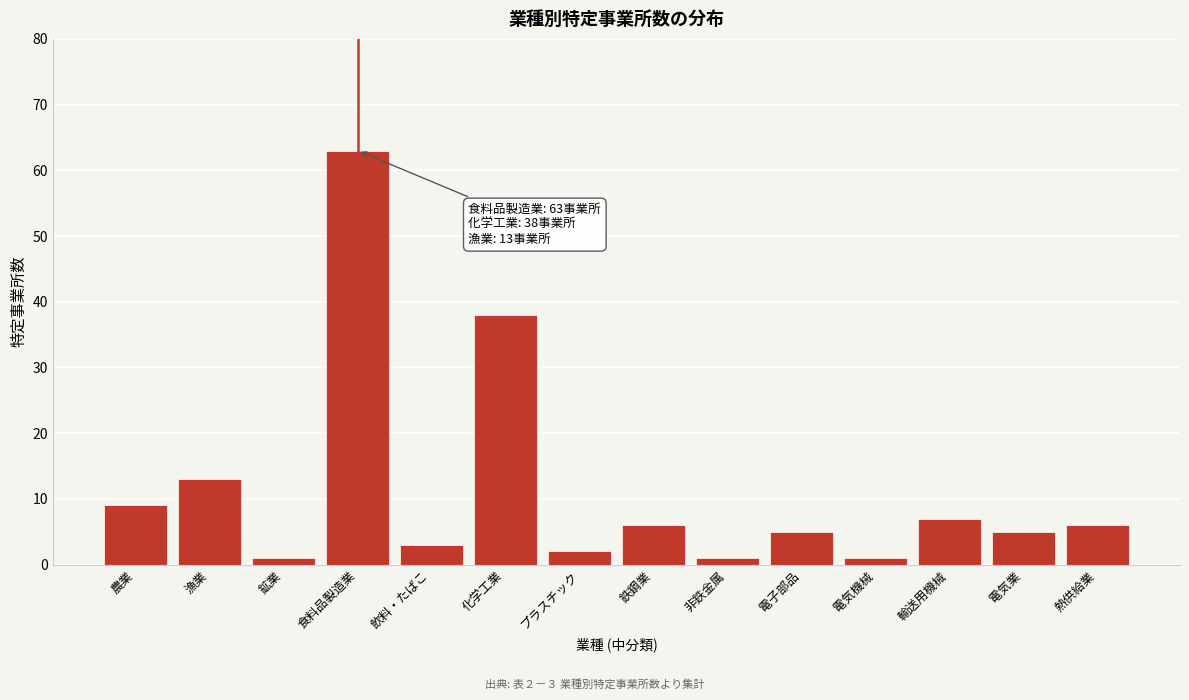

Reading right to left, extract all data points from this chart.

熱供給業=6	電気業=5	輸送用機械=7	電気機械=1	電子部品=5	非鉄金属=1	鉄鋼業=6	プラスチック=2	化学工業=38	飲料・たばこ=3	食料品製造業=63	鉱業=1	漁業=13	農業=9